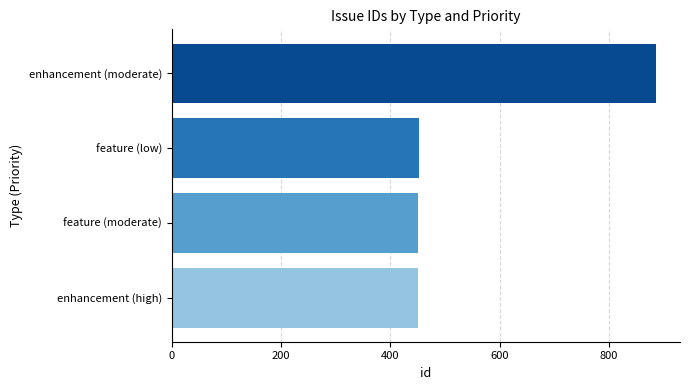

What is the sum of the values at enhancement (high) and feature (low)?

902